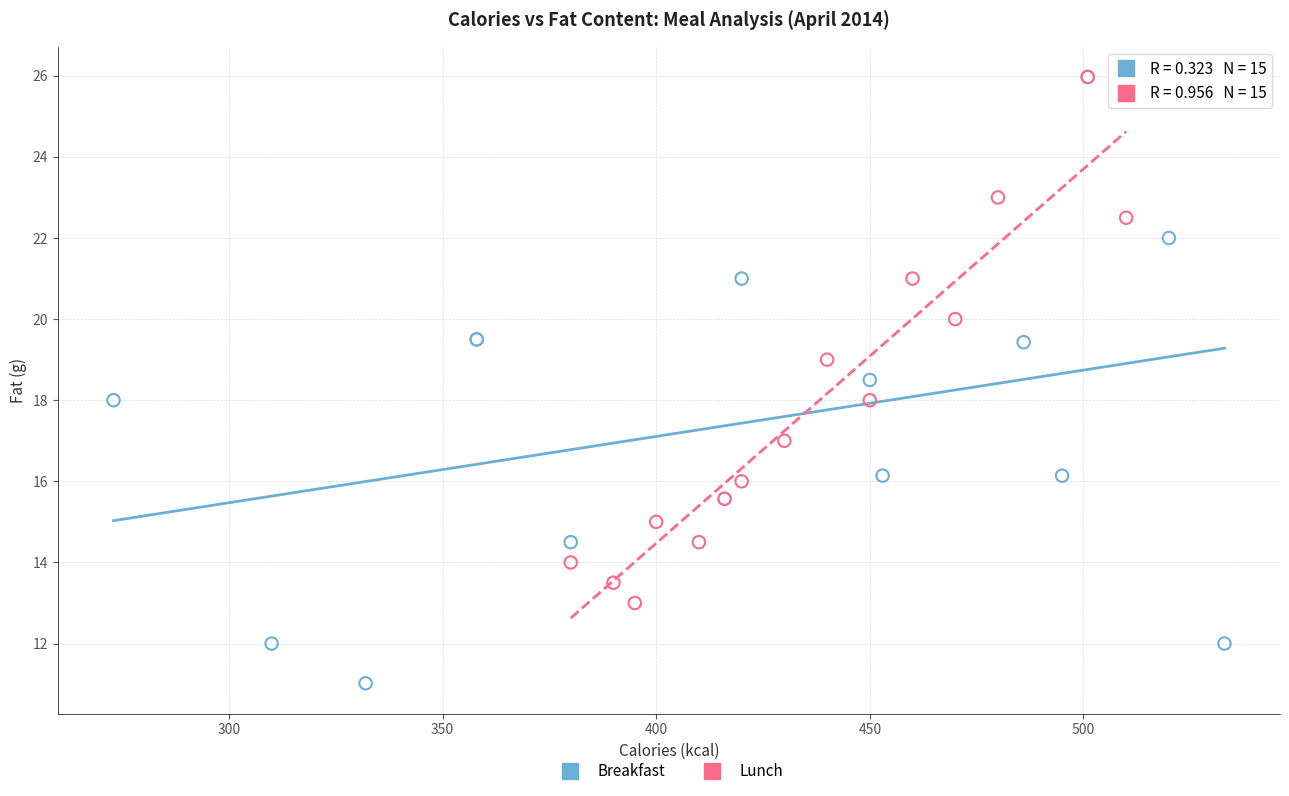

Which series has the widest spread of Y values?

Breakfast